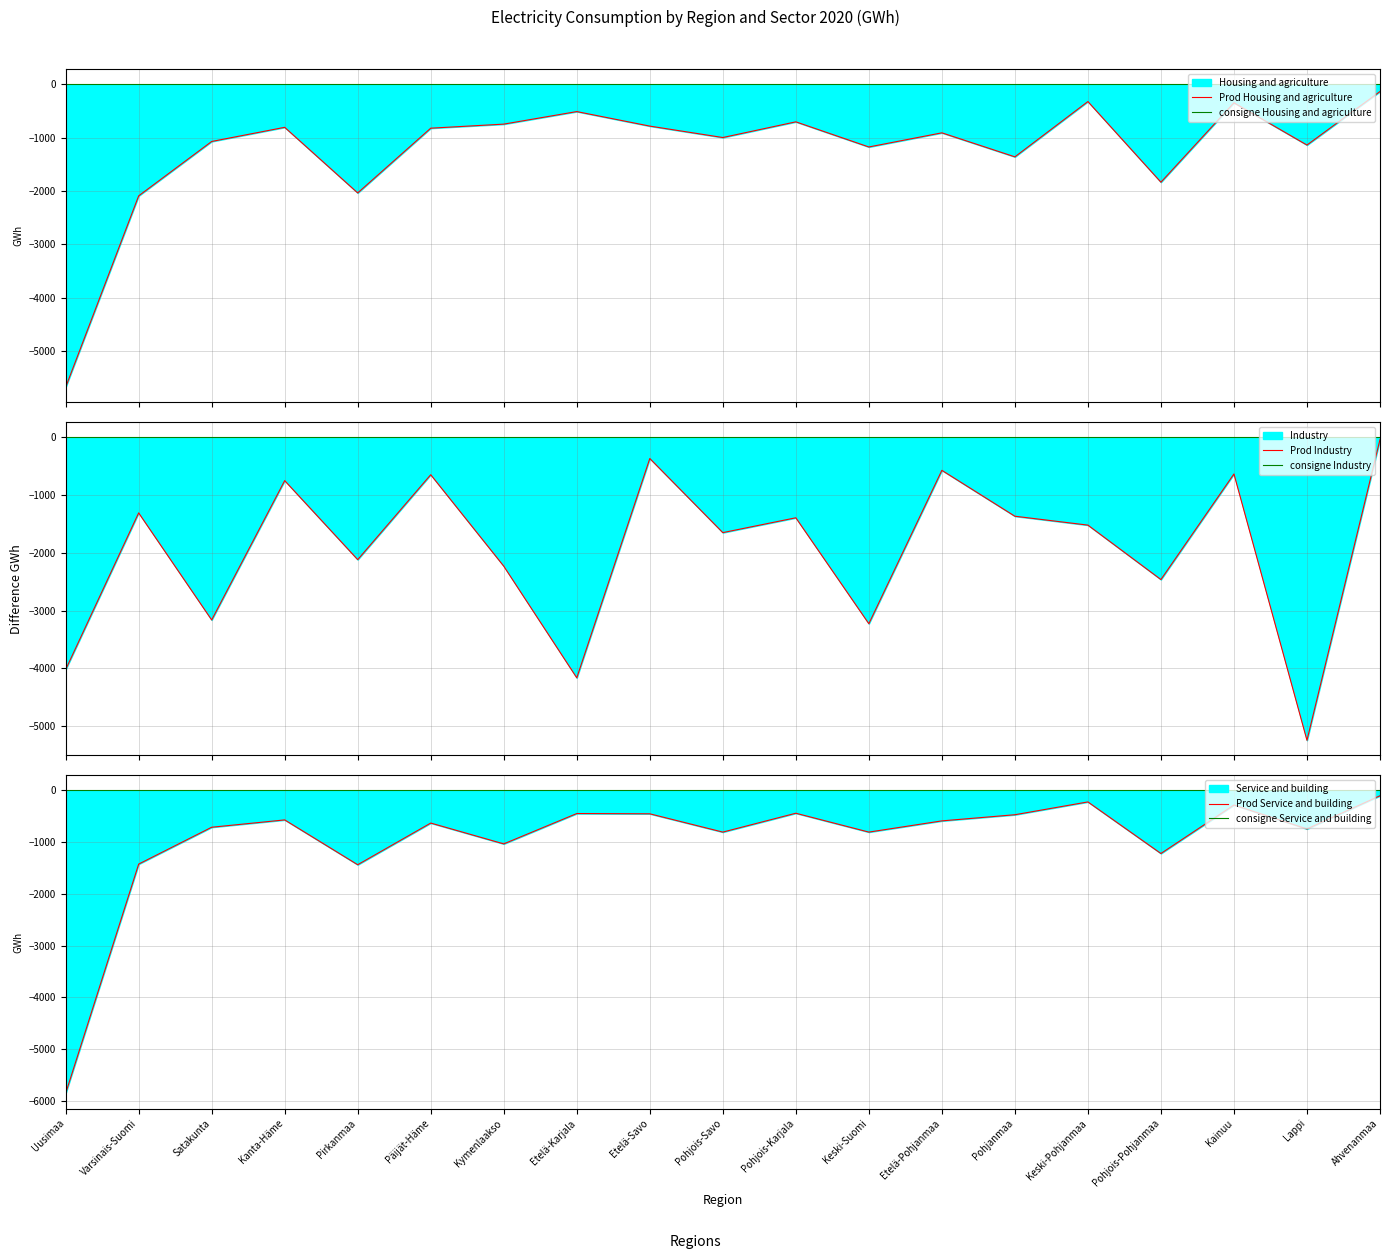

Reading left to right, what are all the values shown in this chart?

Prod Housing and agriculture: -5675	-2089	-1070	-805	-2034	-821	-745	-510	-782	-996	-702	-1173	-908	-1358	-322	-1833	-345	-1137	-134
consigne Housing and agriculture: 0	0	0	0	0	0	0	0	0	0	0	0	0	0	0	0	0	0	0
Prod Industry: -4022	-1307	-3162	-748	-2117	-646	-2230	-4164	-365	-1649	-1392	-3227	-570	-1365	-1519	-2462	-633	-5247	-36
consigne Industry: 0	0	0	0	0	0	0	0	0	0	0	0	0	0	0	0	0	0	0
Prod Service and building: -5859	-1424	-711	-569	-1436	-630	-1033	-446	-451	-805	-440	-805	-588	-469	-221	-1219	-281	-744	-102
consigne Service and building: 0	0	0	0	0	0	0	0	0	0	0	0	0	0	0	0	0	0	0